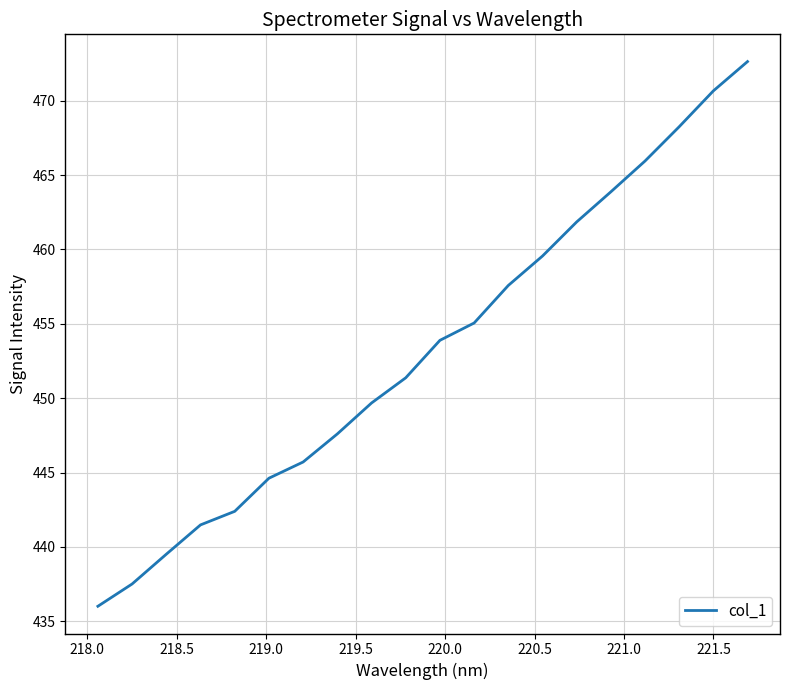

What is the maximum value shown in the chart?

472.6